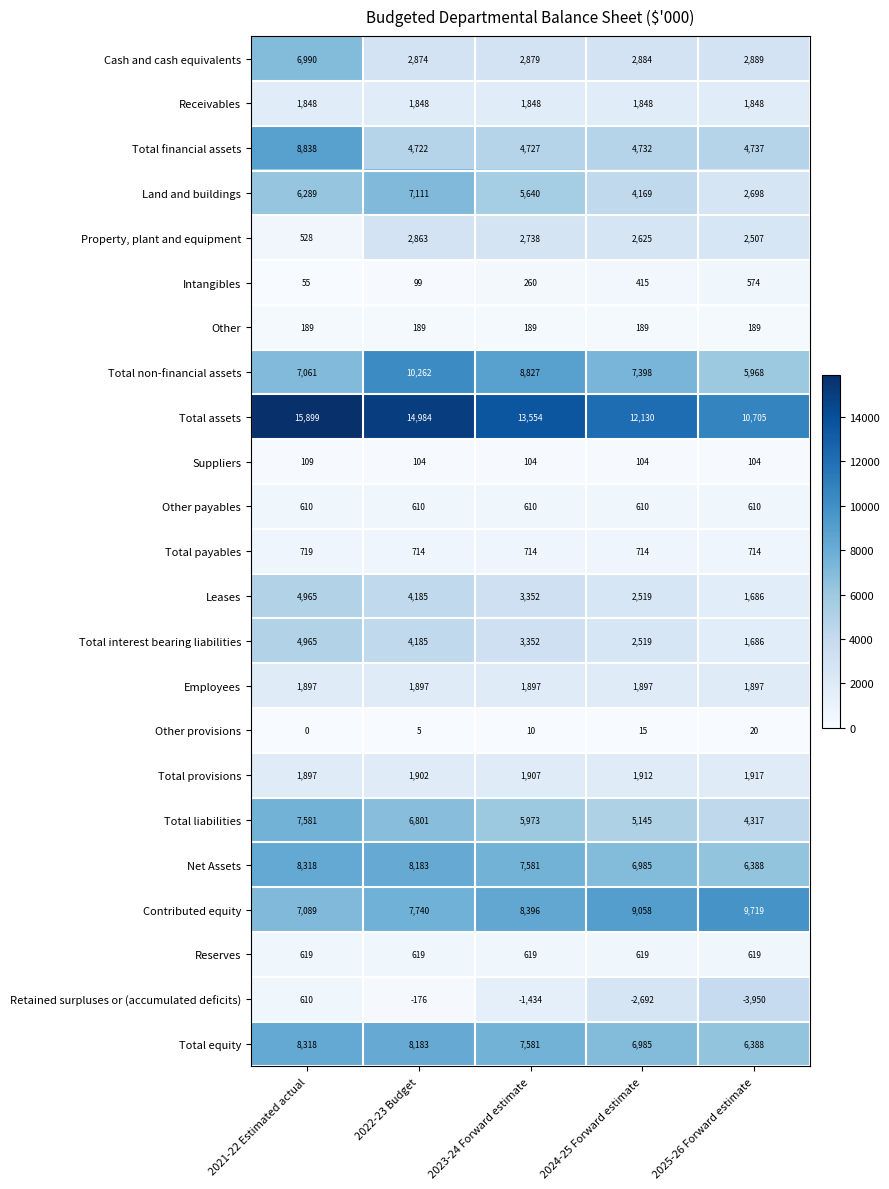

Is it true that Intangibles equals 855 at 2025-26 Forward estimate?

False